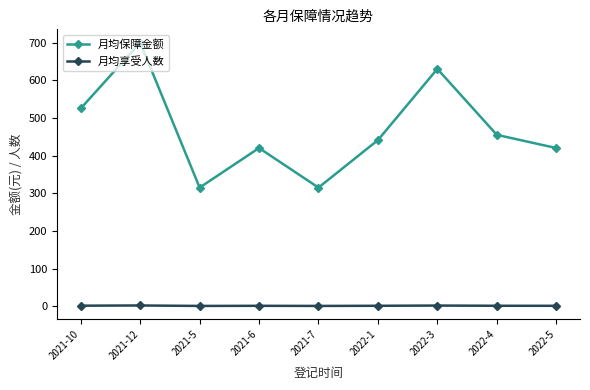

At how many categories does at least one series exceed 610?

2